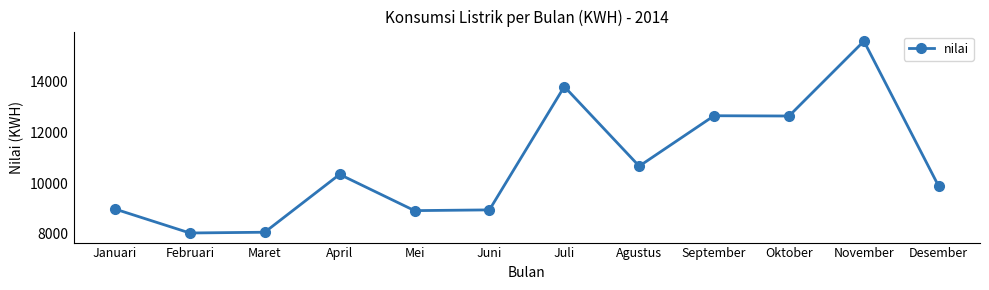

Between April and Desember, which is larger?

April